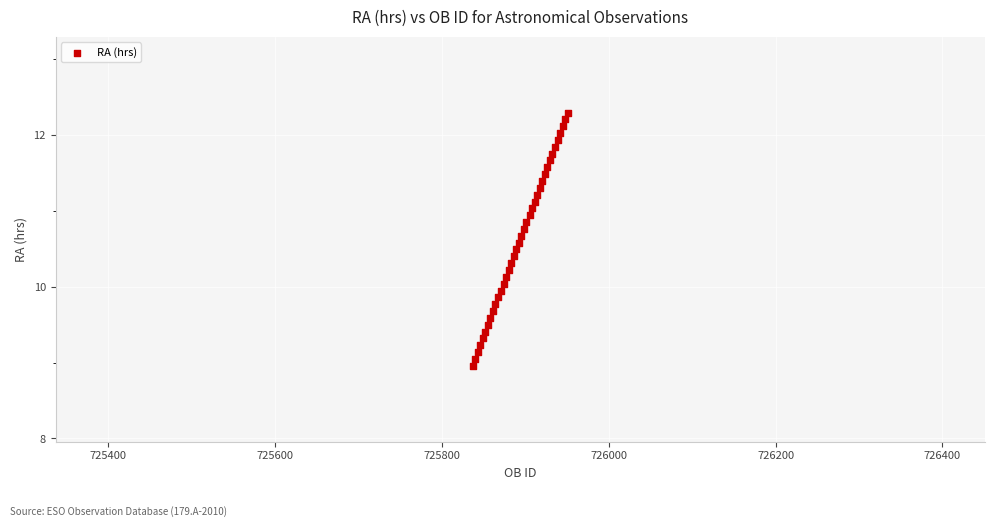

What is the range of X values (max minus min)?

114.0